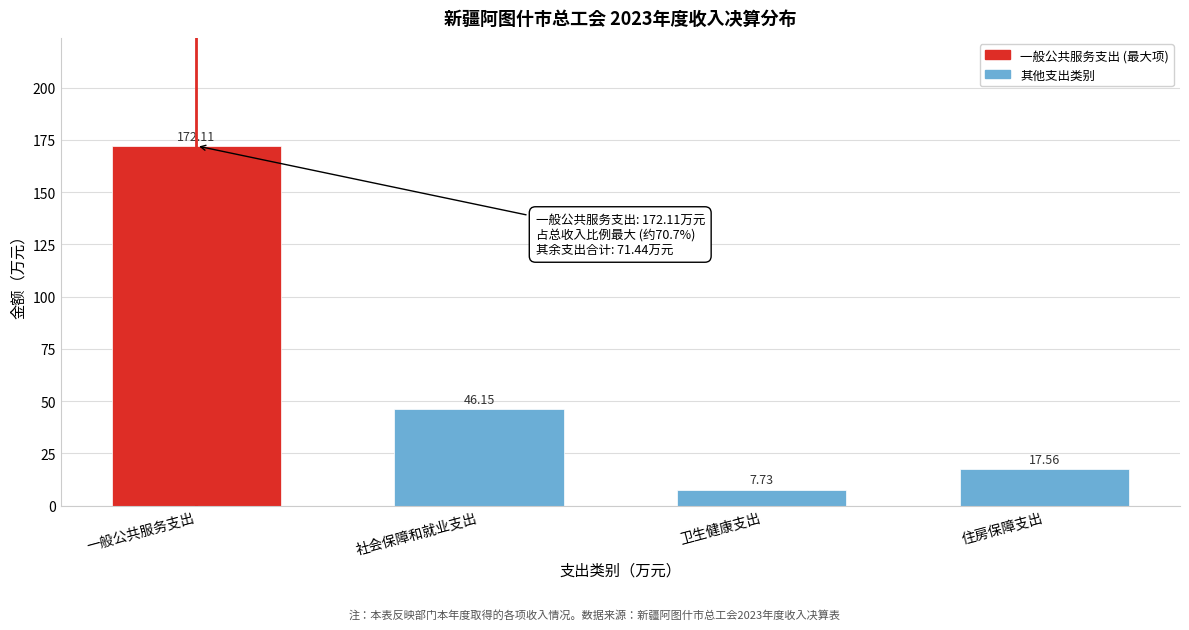

At which category does the chart reach its minimum across all series?

卫生健康支出